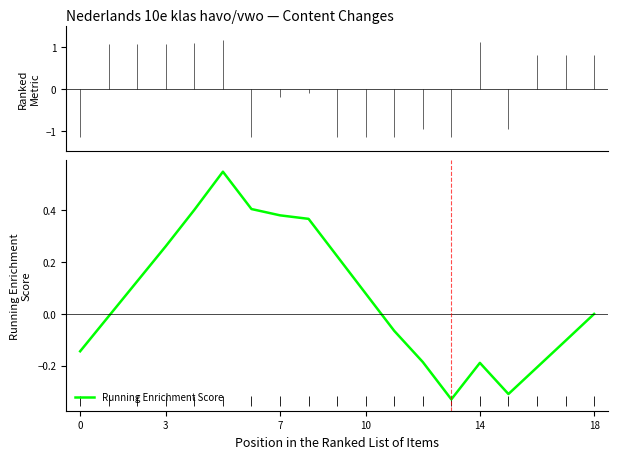

Is this an area chart (filled region under the line)?

No